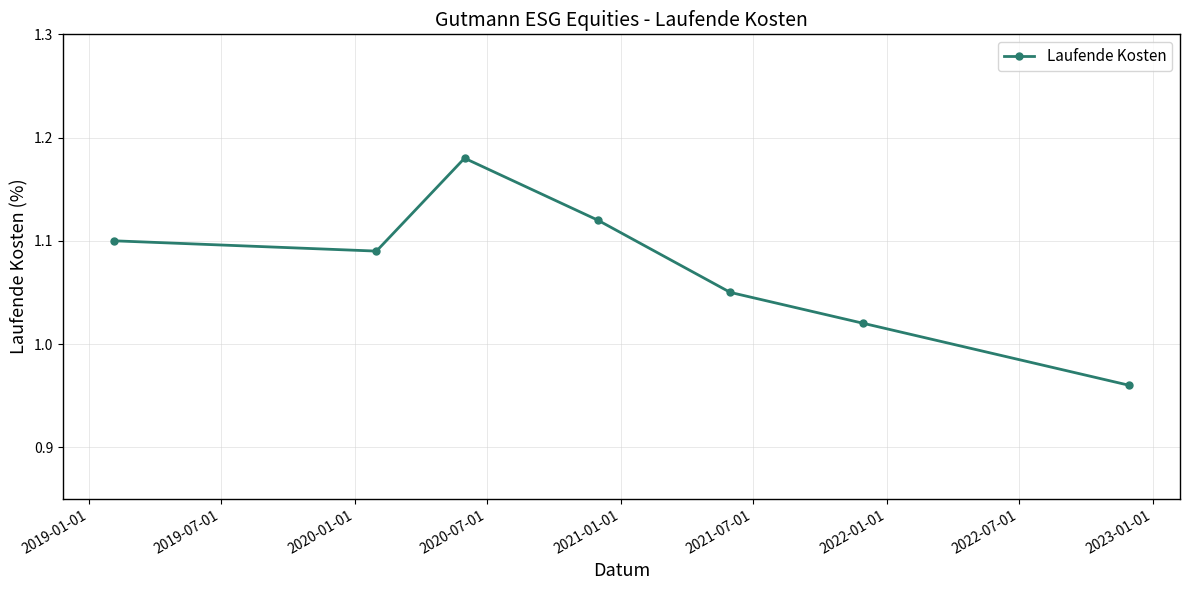

What is the sum of all values?

7.5